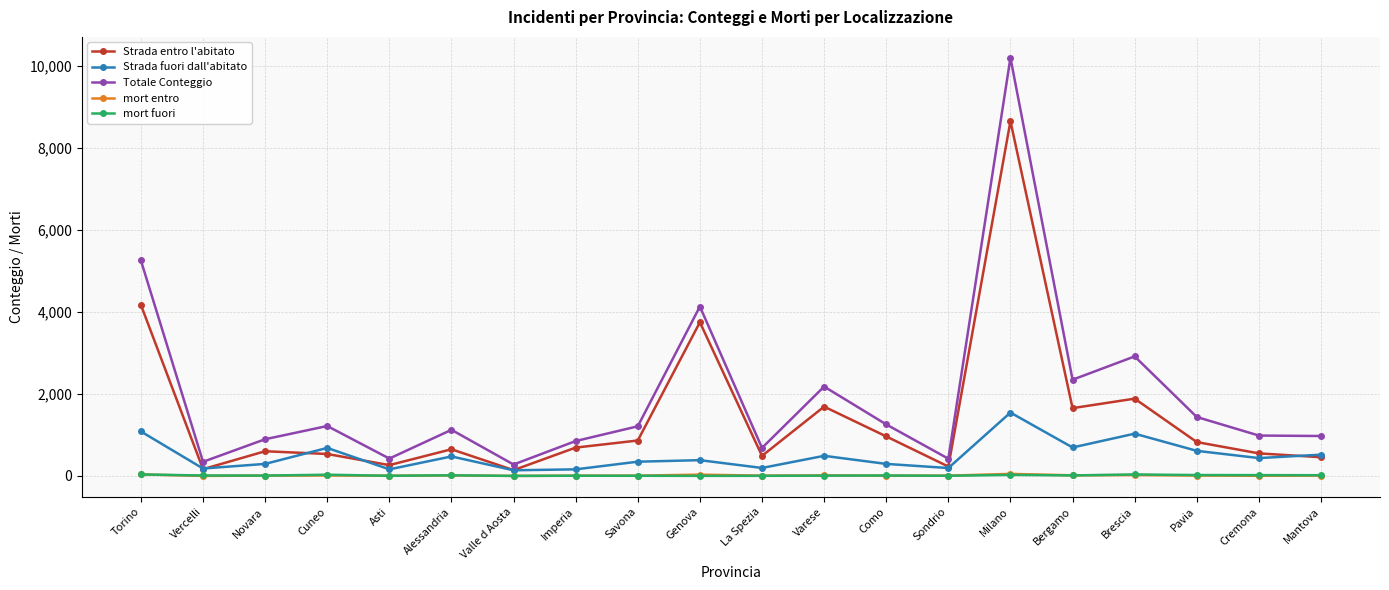

True or false: Totale Conteggio and mort fuori cross at least once.

False